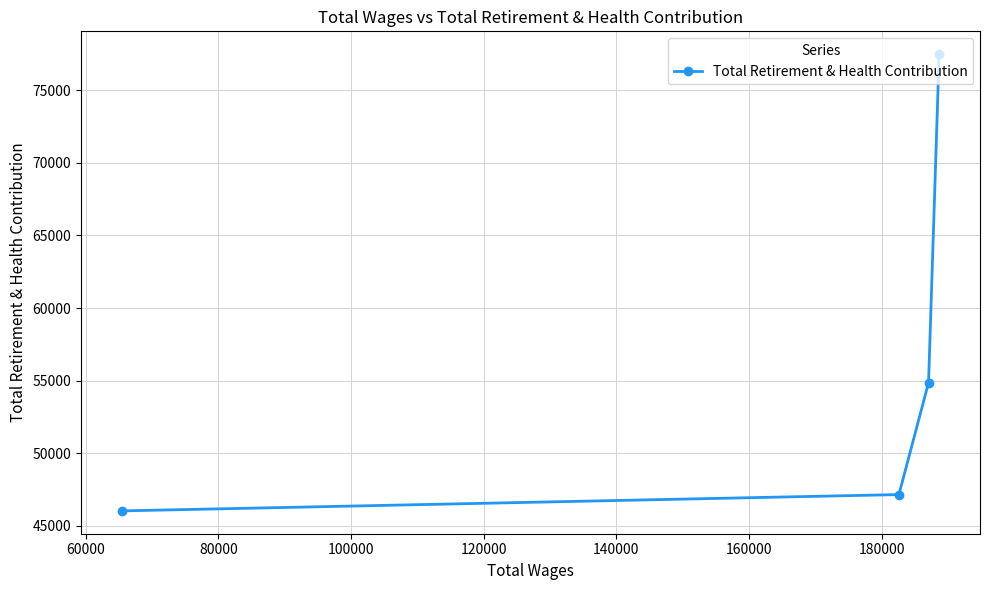

What is the maximum value shown in the chart?

77479